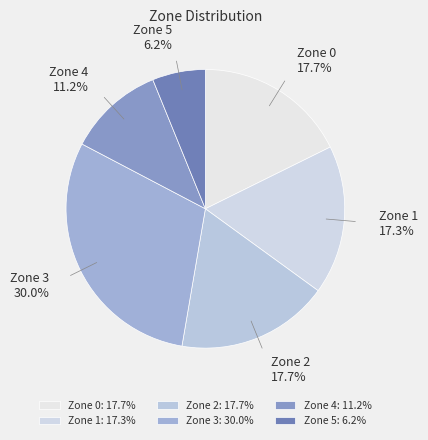

Which slice is the largest?

Zone 3